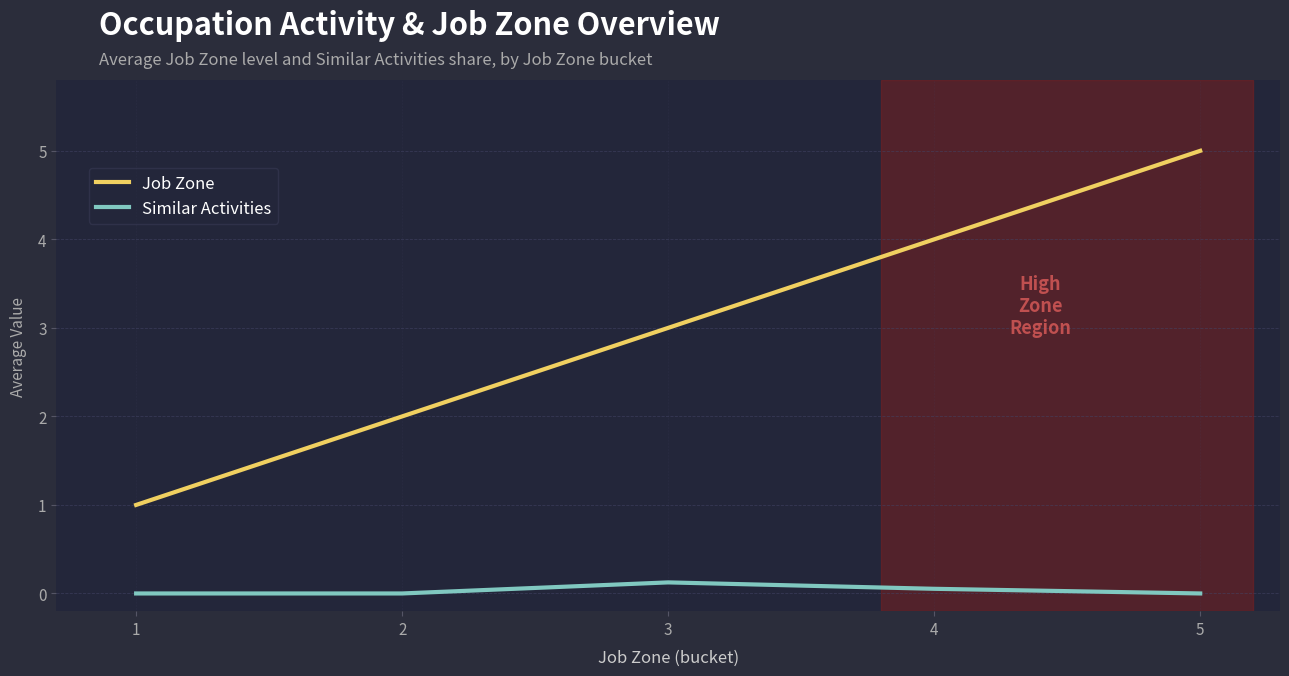

Which series changed the most between 4 and 5?

Job Zone